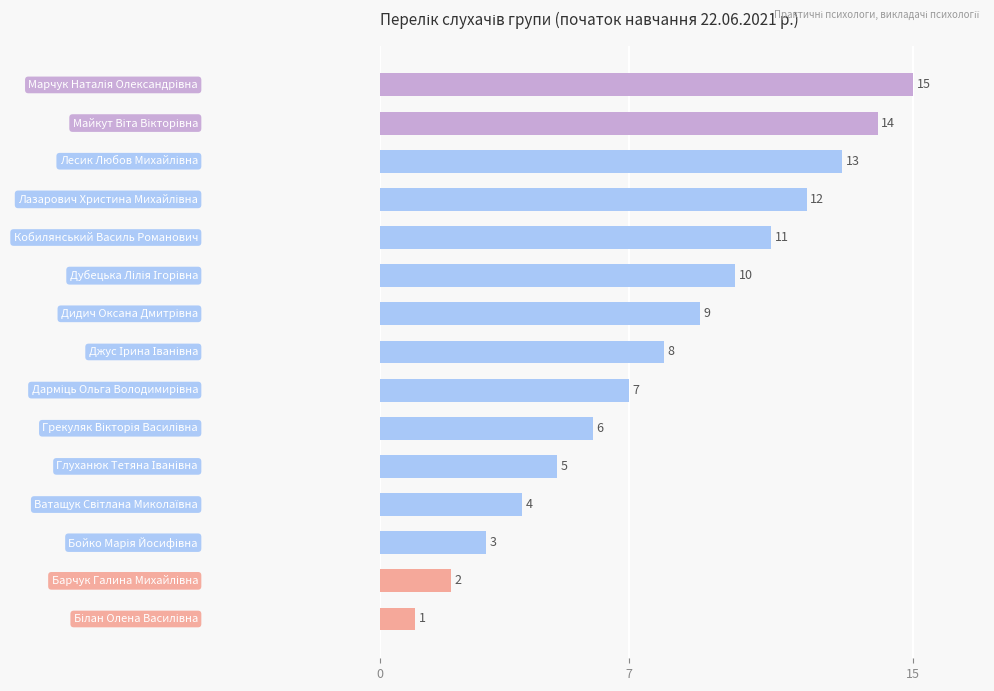

What is the average value?

8